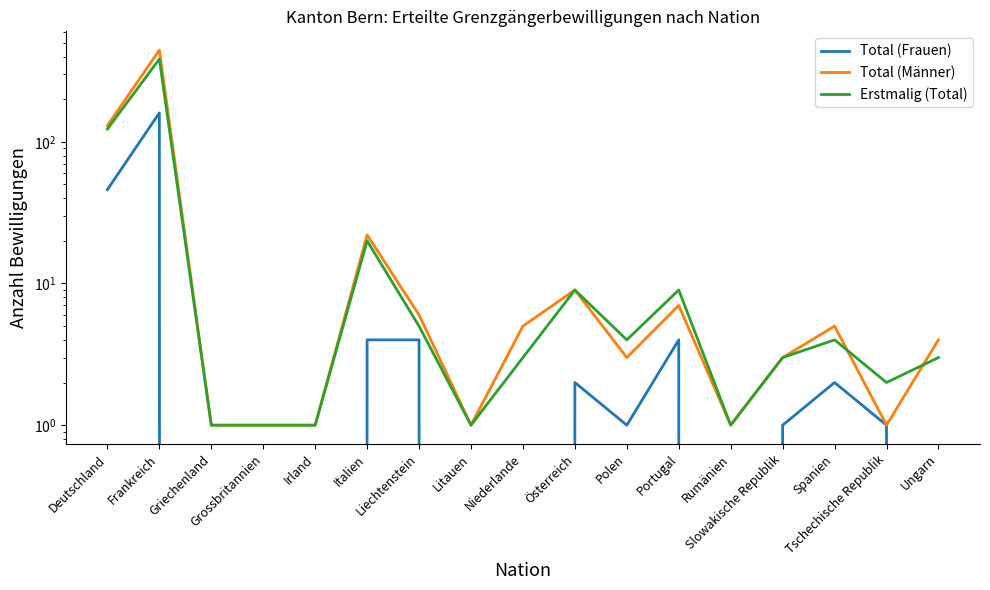

Reading left to right, transcribe all the data shown in this chart.

Total (Frauen): Deutschland=46	Frankreich=160	Griechenland=0	Grossbritannien=0	Irland=0	Italien=4	Liechtenstein=4	Litauen=0	Niederlande=0	Österreich=2	Polen=1	Portugal=4	Rumänien=0	Slowakische Republik=1	Spanien=2	Tschechische Republik=1	Ungarn=0
Total (Männer): Deutschland=130	Frankreich=444	Griechenland=1	Grossbritannien=1	Irland=1	Italien=22	Liechtenstein=6	Litauen=1	Niederlande=5	Österreich=9	Polen=3	Portugal=7	Rumänien=1	Slowakische Republik=3	Spanien=5	Tschechische Republik=1	Ungarn=4
Erstmalig (Total): Deutschland=123	Frankreich=384	Griechenland=1	Grossbritannien=1	Irland=1	Italien=20	Liechtenstein=5	Litauen=1	Niederlande=3	Österreich=9	Polen=4	Portugal=9	Rumänien=1	Slowakische Republik=3	Spanien=4	Tschechische Republik=2	Ungarn=3